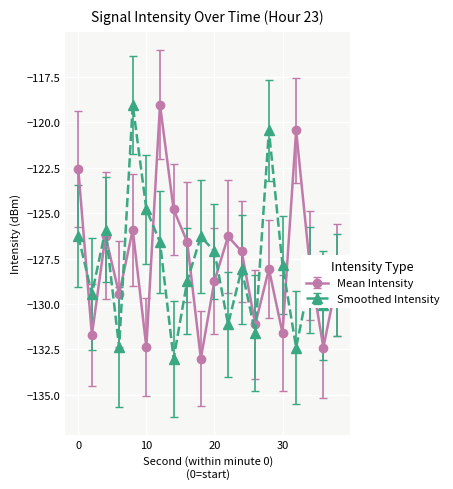

What is the minimum value shown in the chart?

-133.0